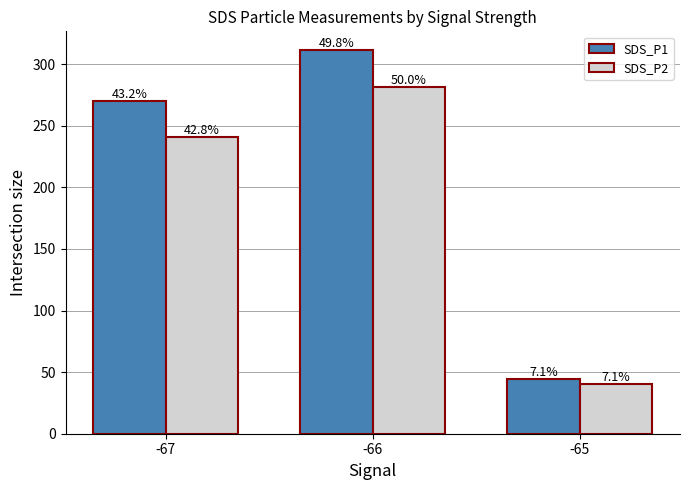

What is the value of the SDS_P2 bar at the 1st from the left?

240.8